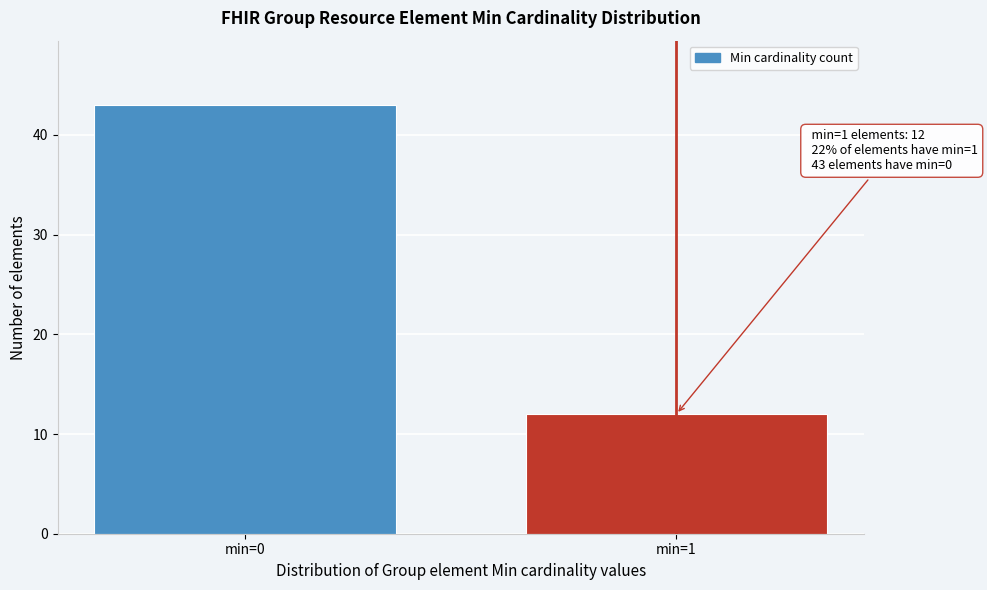

Reading right to left, transcribe all the data shown in this chart.

12	43